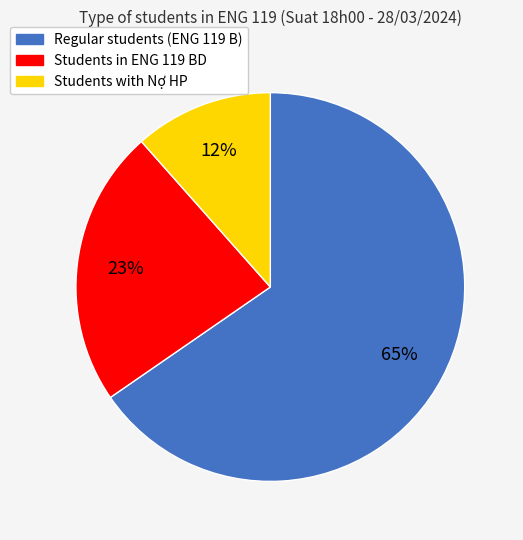

Is there any slice that represents more than half of the pie?

Yes